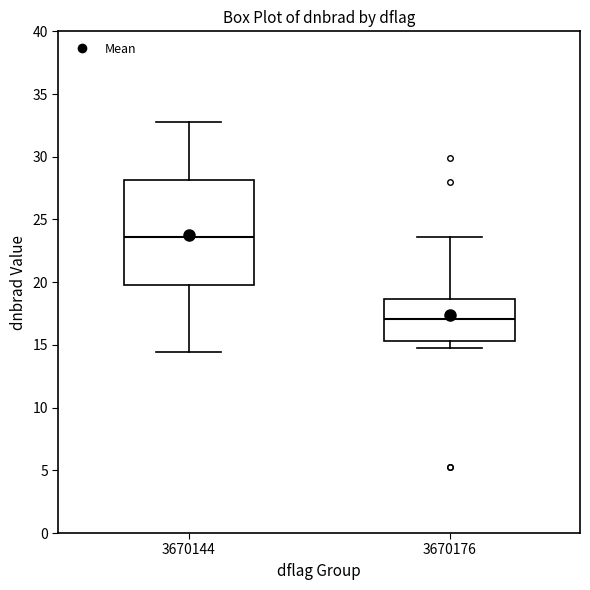

Comparing the boxes themselves (not the whiskers), which one is the tallest?

3670144